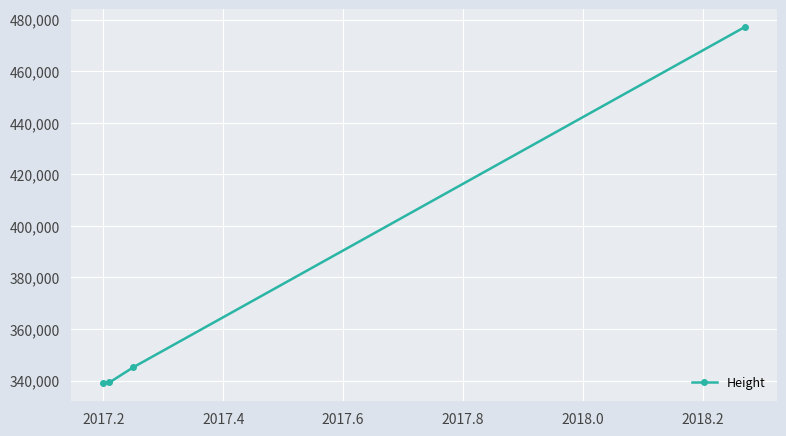

What is the difference between the second highest and minimum values?

6155